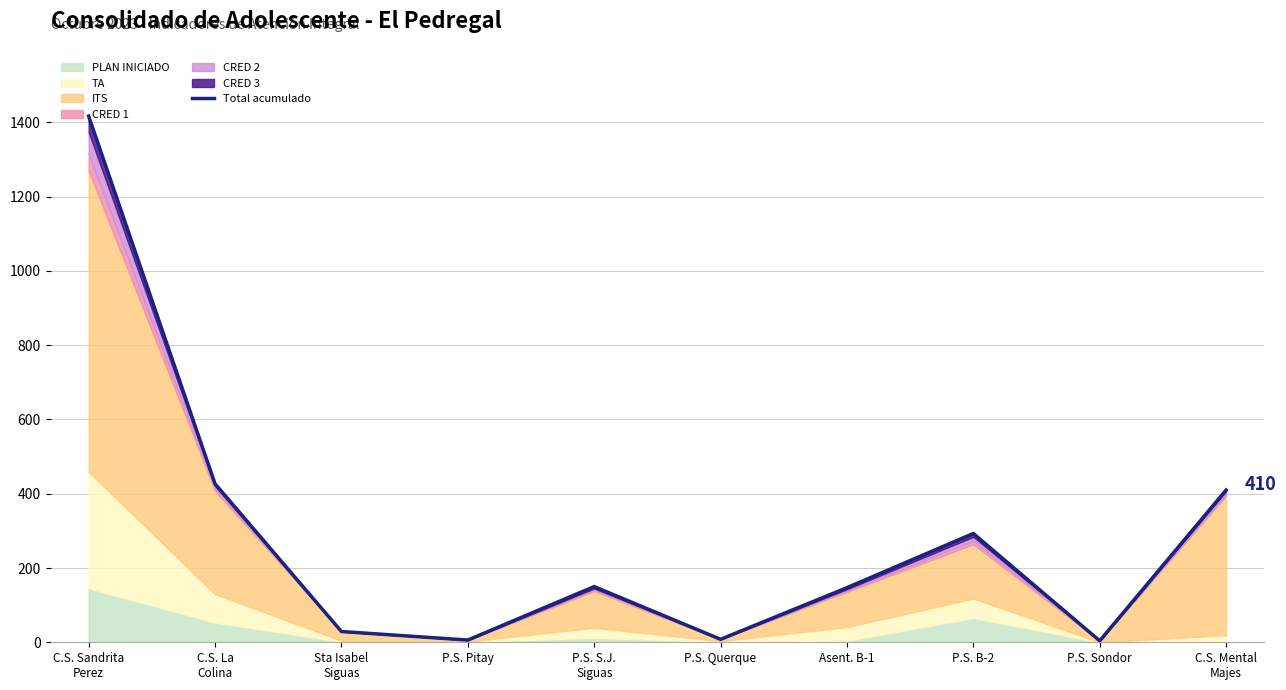

At which category does the data reach its first local peak?

P.S. S.J.
Siguas